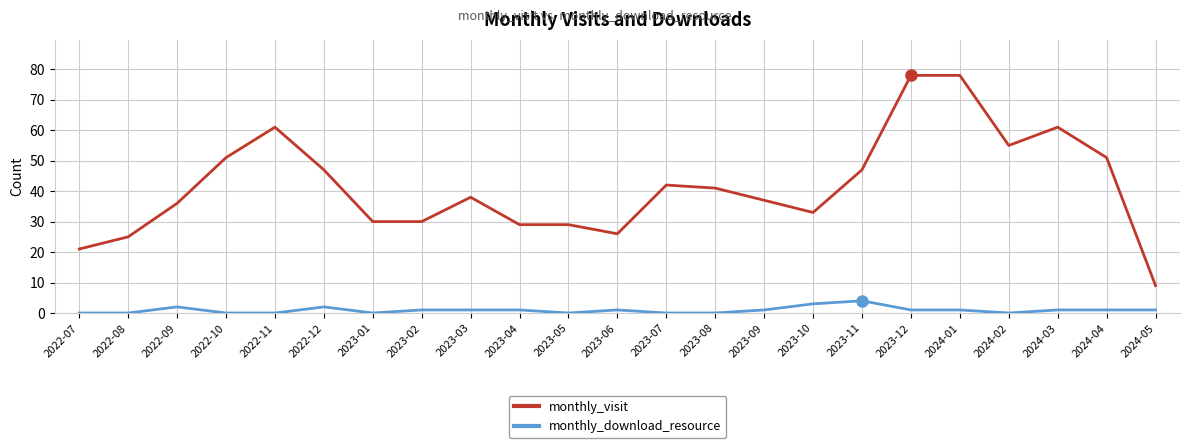

What is the difference between the monthly_visit values at 2023-07 and 2023-05?

13